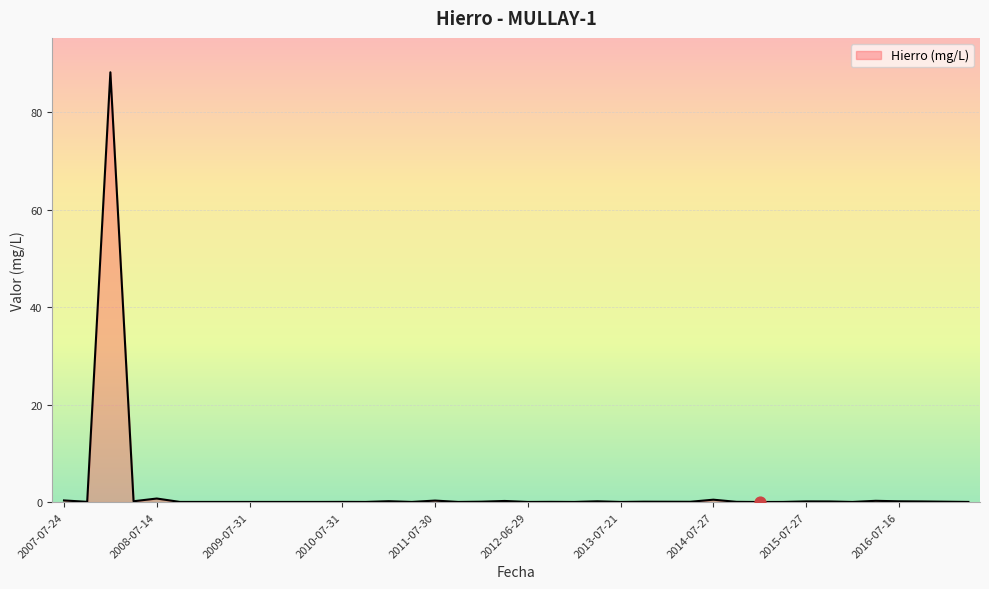

What is the difference between the maximum and minimum values?

88.2